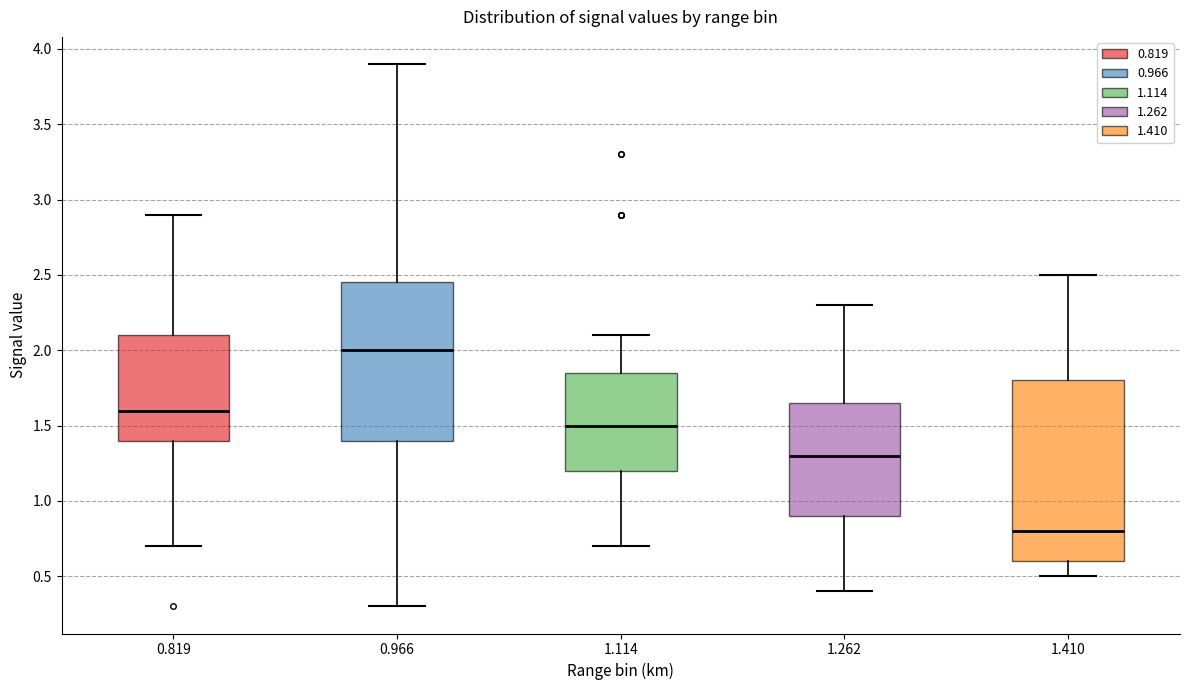

Reading left to right, read every box against the y-axis: the position of its median line, the range the box covers, and the ends of its whiskers. The values are not printed on the chart, so give them approximately, as read against the axis.

0.819: median 1.60, box 1.40 to 2.10, whiskers 0.70 to 2.90
0.966: median 2.00, box 1.40 to 2.45, whiskers 0.30 to 3.90
1.114: median 1.50, box 1.20 to 1.85, whiskers 0.70 to 2.10
1.262: median 1.30, box 0.90 to 1.65, whiskers 0.40 to 2.30
1.410: median 0.80, box 0.60 to 1.80, whiskers 0.50 to 2.50